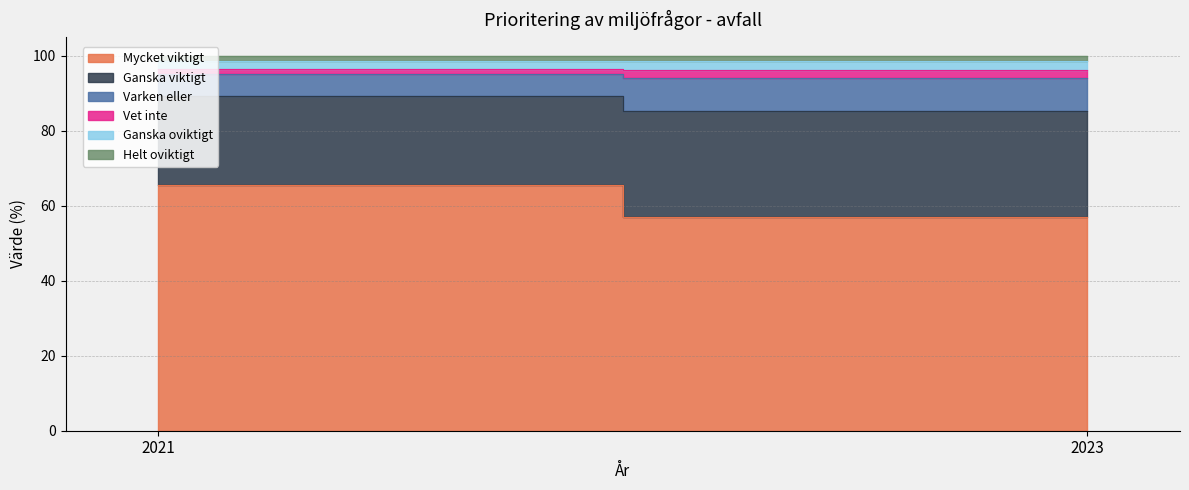

True or false: Mycket viktigt has a value of 65.6 at 2021.

True